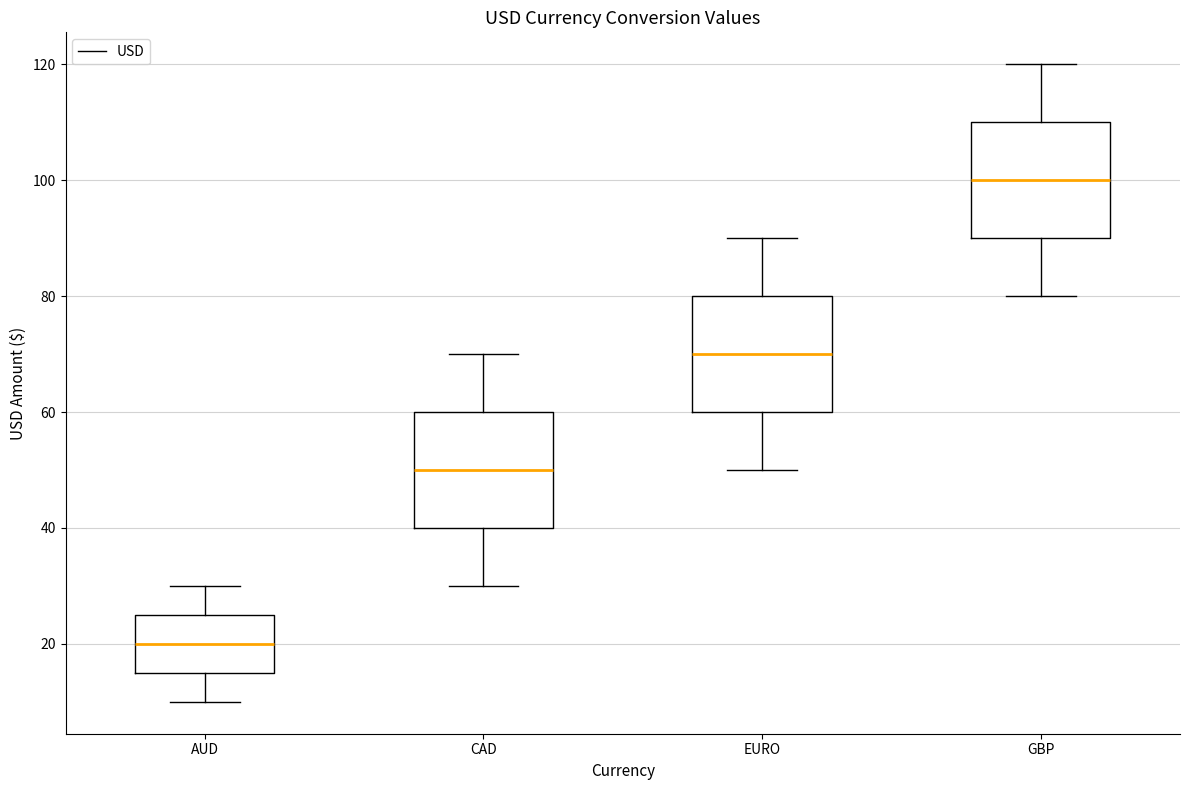

Reading left to right, transcribe this box plot: for each box, give where its median line is, the range the box spans, and where its two whiskers end, as read against the y-axis. The values are not printed on the chart, so give them approximately, as read against the axis.

AUD: median 20, box 16 to 26, whiskers 10 to 30
CAD: median 50, box 40 to 60, whiskers 30 to 70
EURO: median 70, box 60 to 80, whiskers 50 to 90
GBP: median 100, box 90 to 110, whiskers 80 to 120